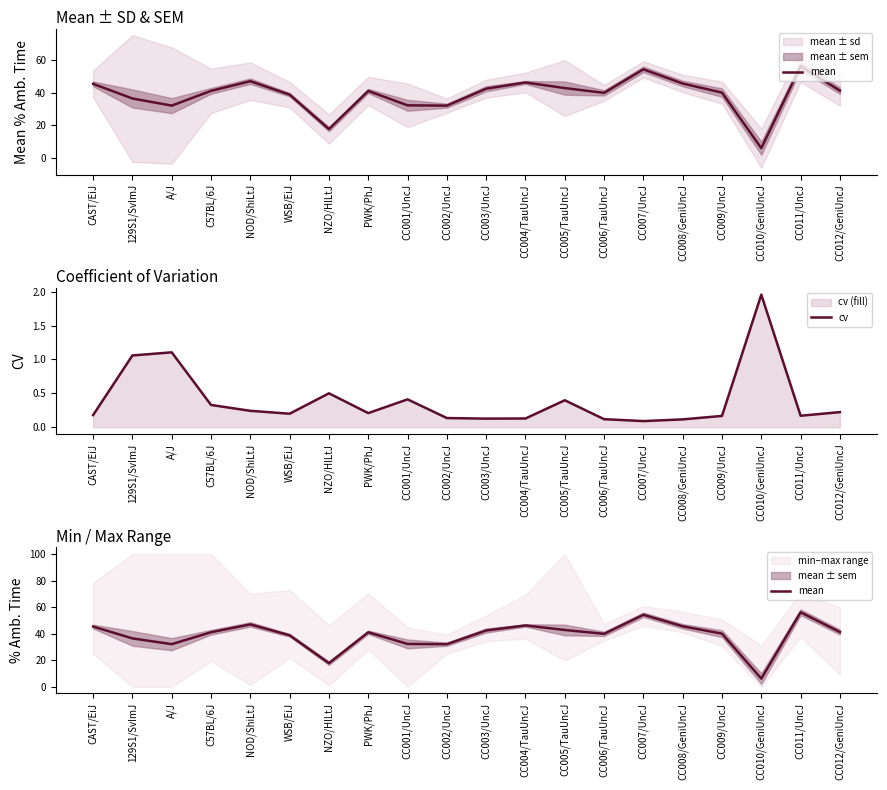

At which label is mean closest to 31?

CC002/UncJ